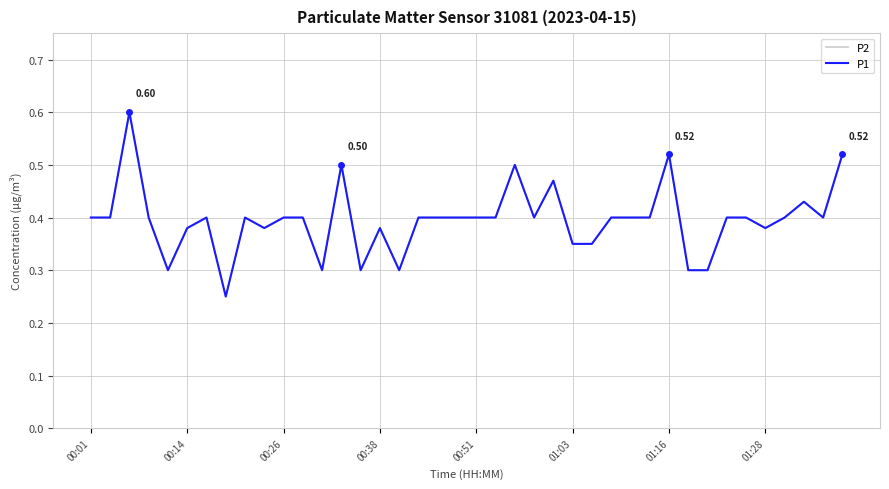

Is this an area chart (filled region under the line)?

No